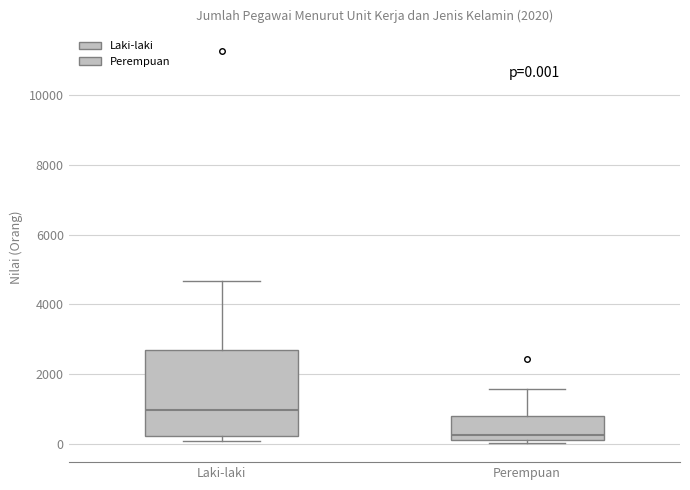

Which box's median line is the lowest?

Perempuan